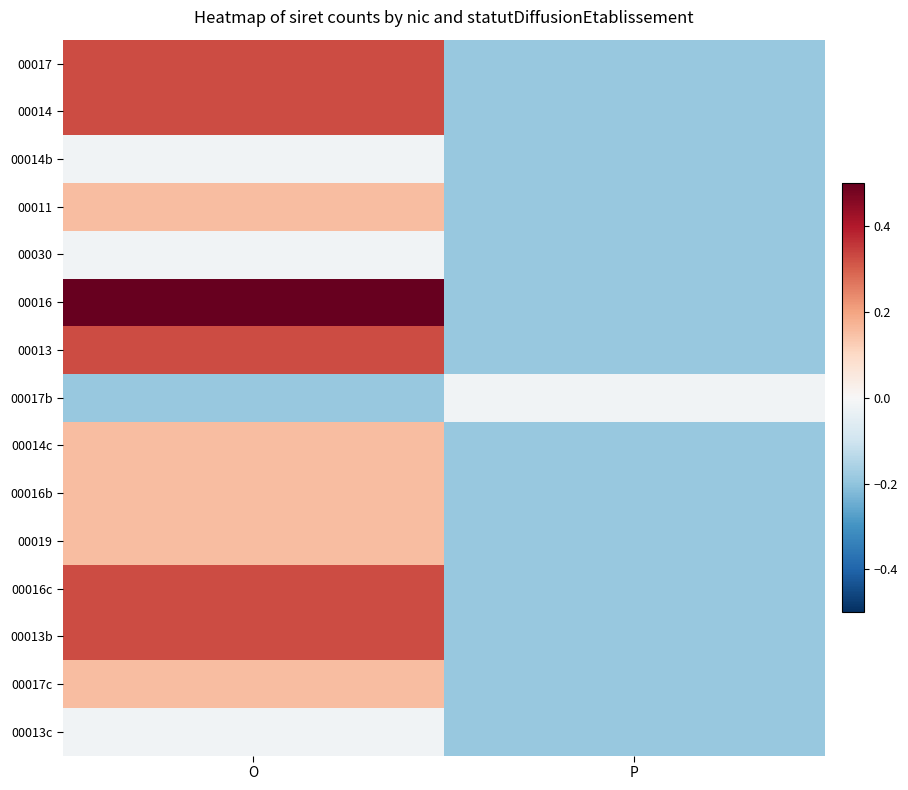

Reading left to right, transcribe all the data shown in this chart.

00017: O=0.3	P=-0.2
00014: O=0.3	P=-0.2
00014b: O=-0.0	P=-0.2
00011: O=0.2	P=-0.2
00030: O=-0.0	P=-0.2
00016: O=0.5	P=-0.2
00013: O=0.3	P=-0.2
00017b: O=-0.2	P=-0.0
00014c: O=0.2	P=-0.2
00016b: O=0.2	P=-0.2
00019: O=0.2	P=-0.2
00016c: O=0.3	P=-0.2
00013b: O=0.3	P=-0.2
00017c: O=0.2	P=-0.2
00013c: O=-0.0	P=-0.2